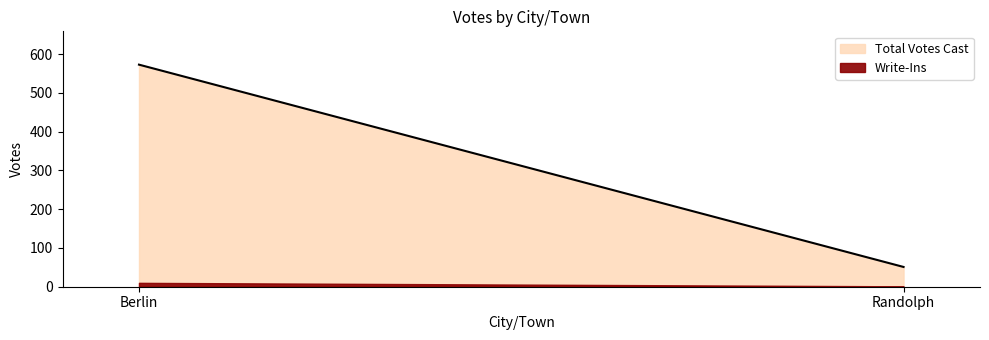

What is the label of the 2nd point from the right?

Berlin